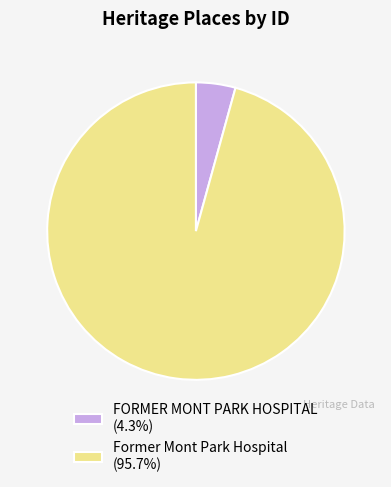

How many slices are in this pie chart?

2